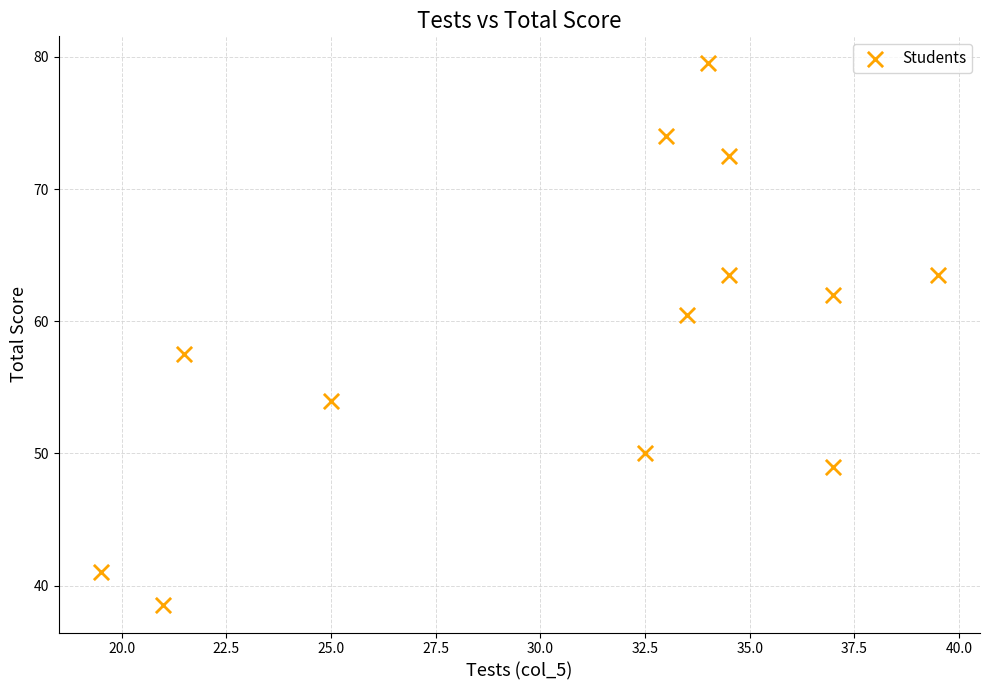

What is the range of Y values (max minus min)?

41.0